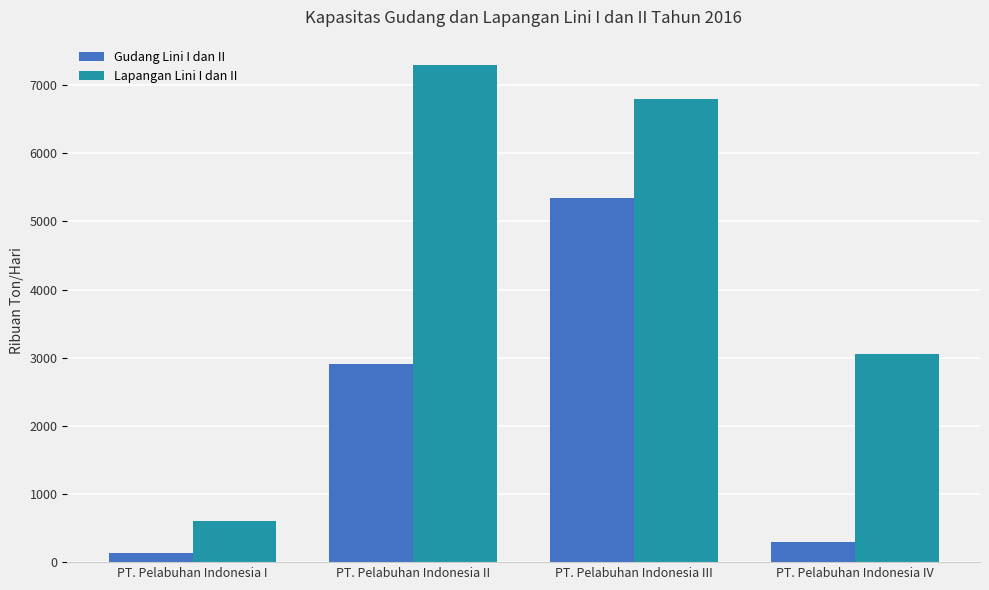

Reading left to right, extract all data points from this chart.

Gudang Lini I dan II: 128	2906	5339	297
Lapangan Lini I dan II: 600	7303	6800	3051